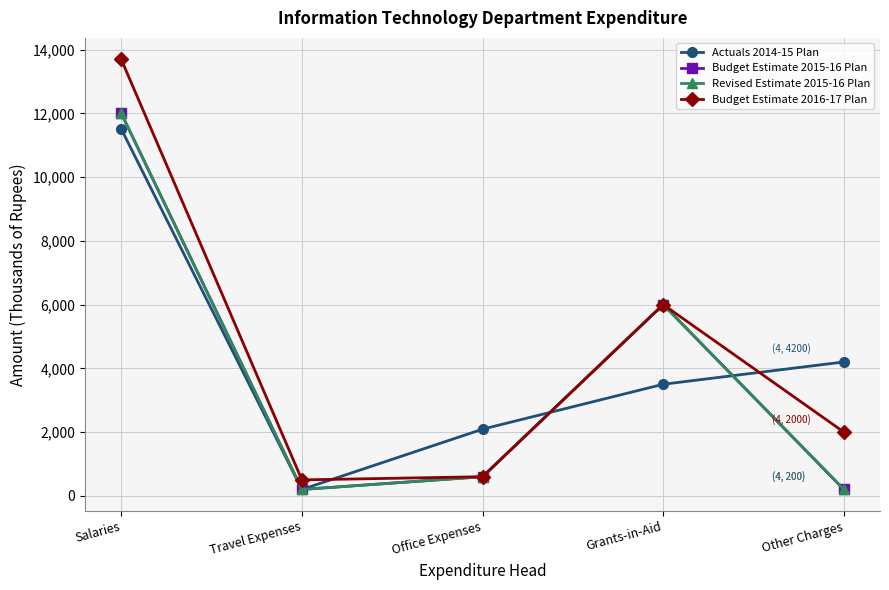

Which series has the widest spread of values?

Budget Estimate 2016-17 Plan